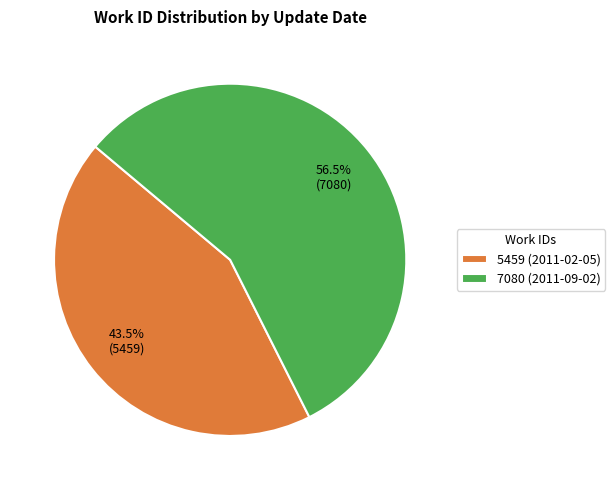

How many segments does this pie chart have?

2